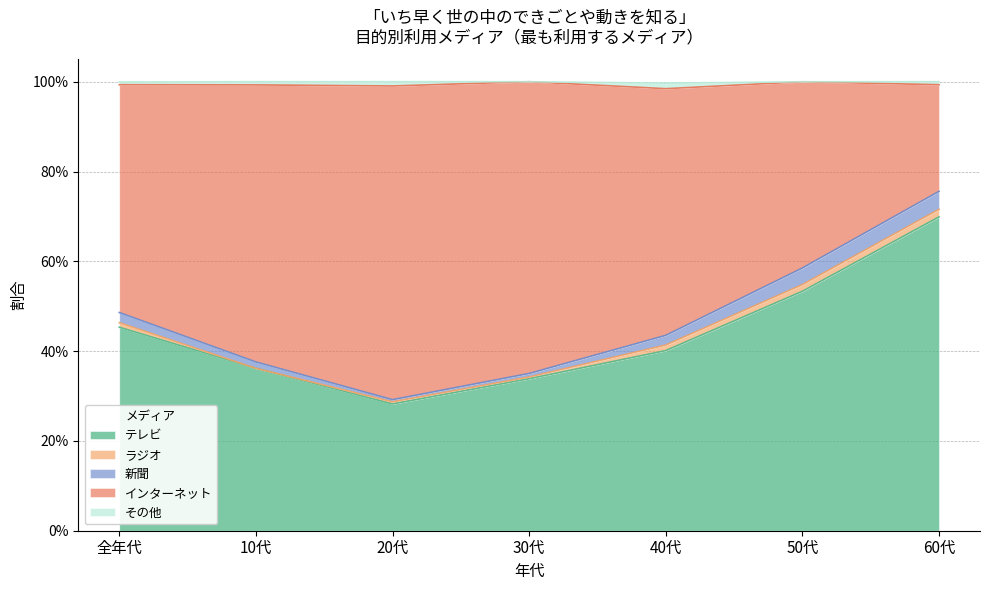

What is the label of the 1st point from the left?

全年代